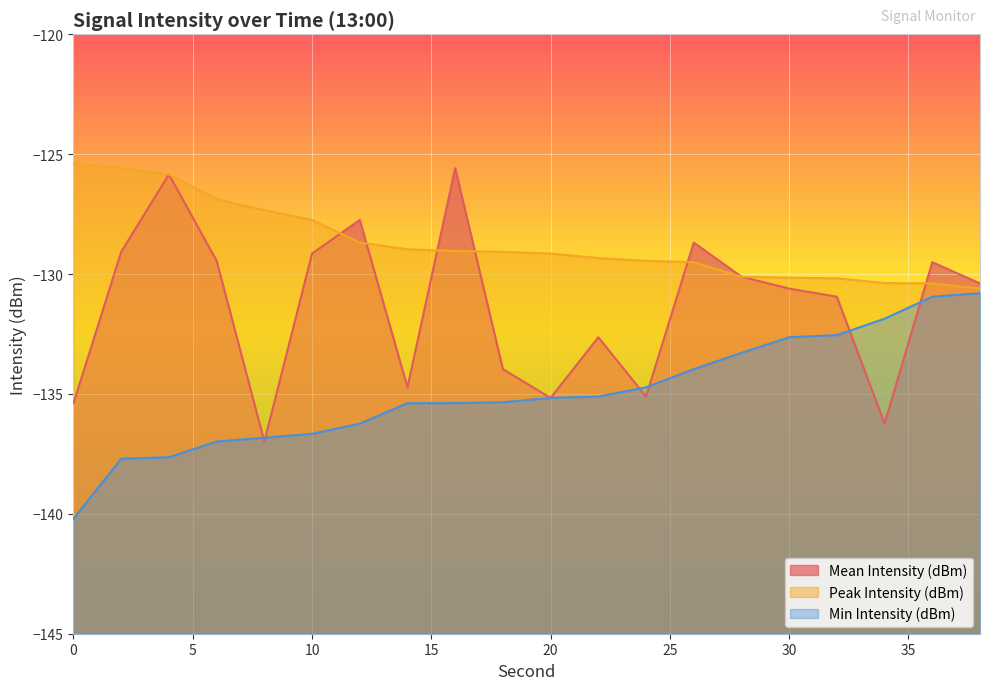

Does the chart display data point markers on the line(s)?

No